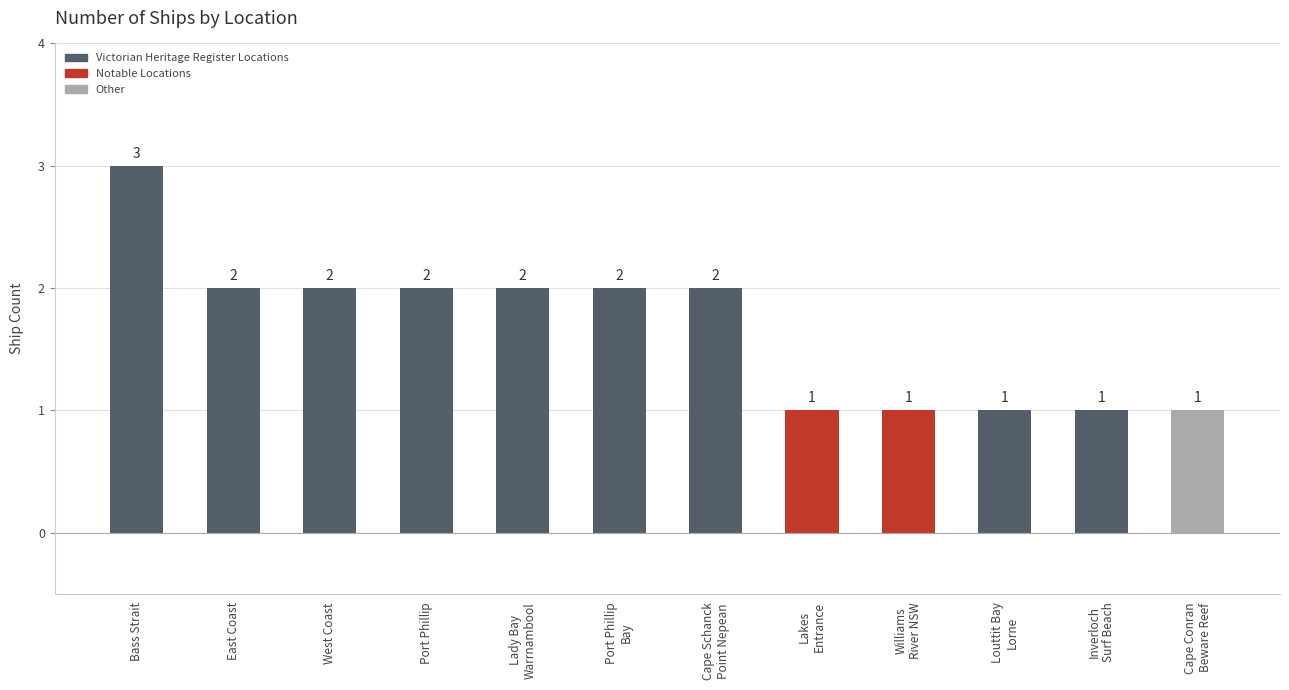

Reading left to right, what are all the values shown in this chart?

Bass Strait=3	East Coast=2	West Coast=2	Port Phillip=2	Lady Bay
Warrnambool=2	Port Phillip
Bay=2	Cape Schanck
Point Nepean=2	Lakes
Entrance=1	Williams
River NSW=1	Louttit Bay
Lorne=1	Inverloch
Surf Beach=1	Cape Conran
Beware Reef=1